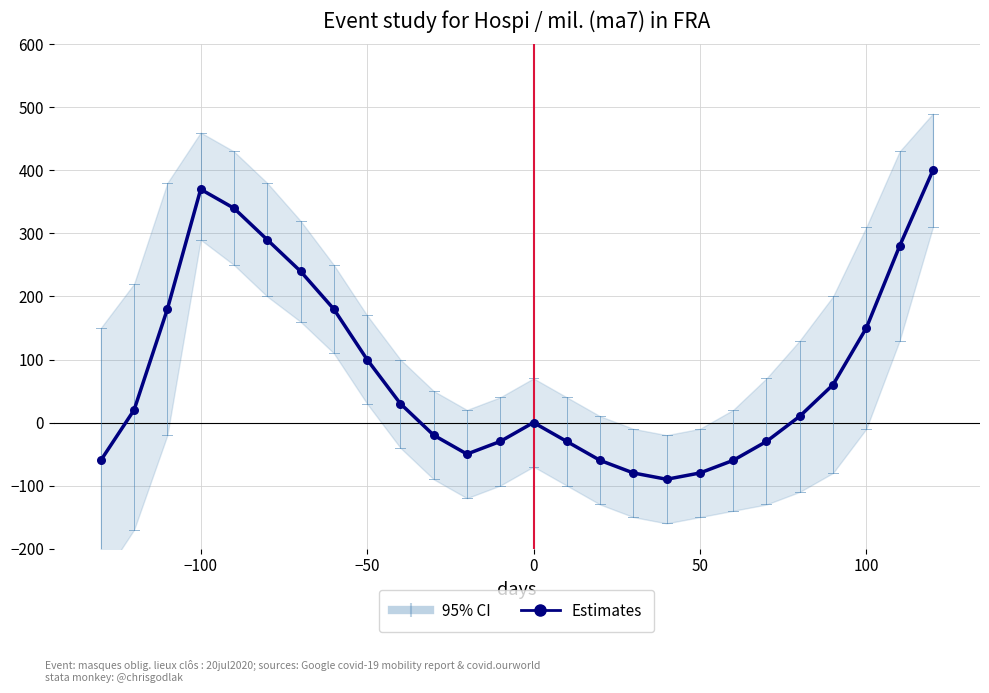

What is the range of X values (max minus min)?

250